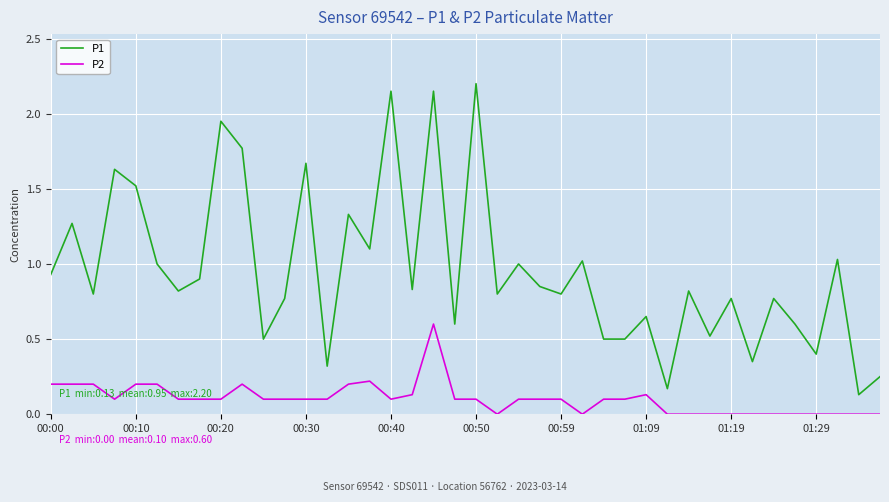

What is the highest value of the P2 series?

0.6